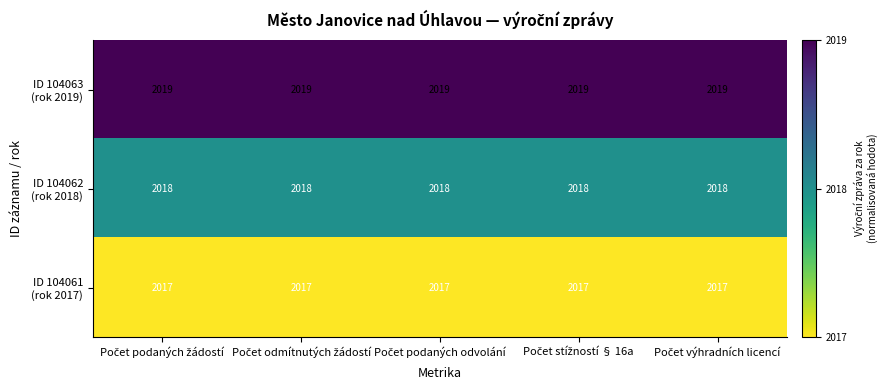

What is the greatest value displayed?

2019